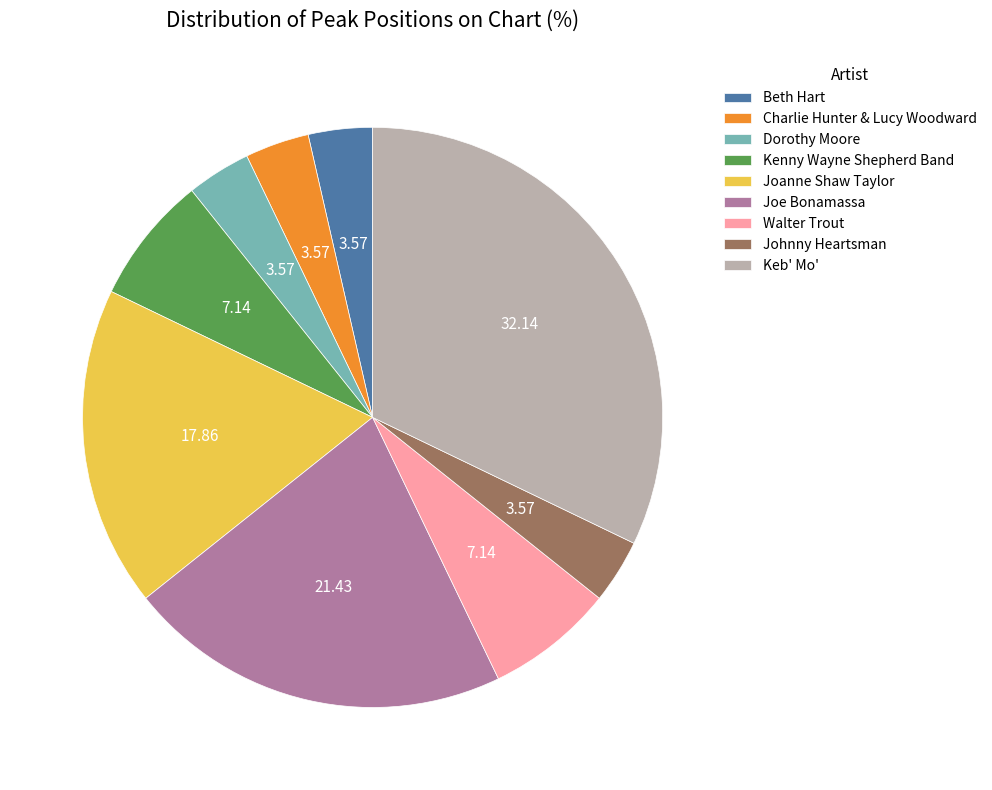

Is it true that Charlie Hunter & Lucy Woodward is 13% of the pie?

False